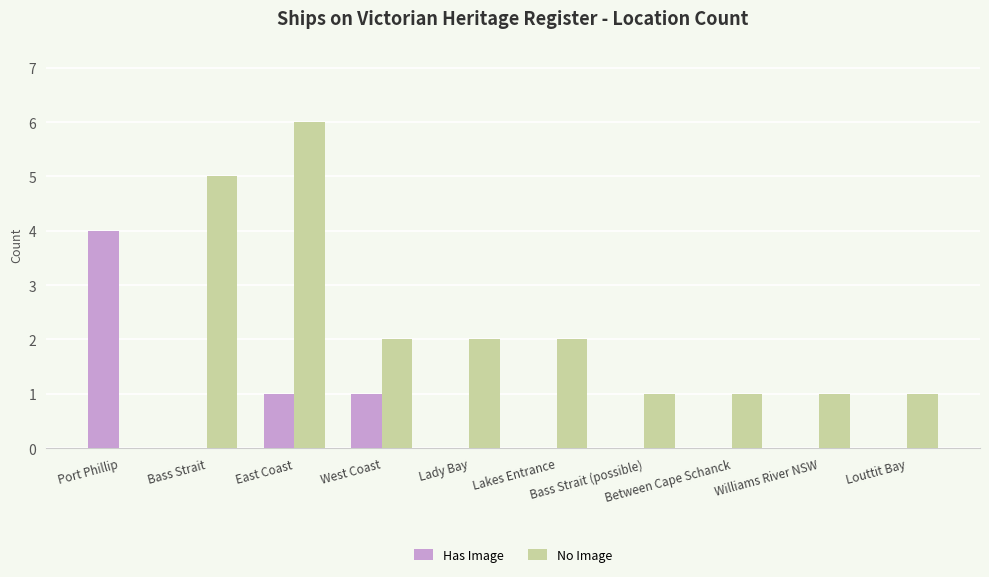

Reading right to left, list all the values displayed in this chart.

Has Image: 0	0	0	0	0	0	1	1	0	4
No Image: 1	1	1	1	2	2	2	6	5	0